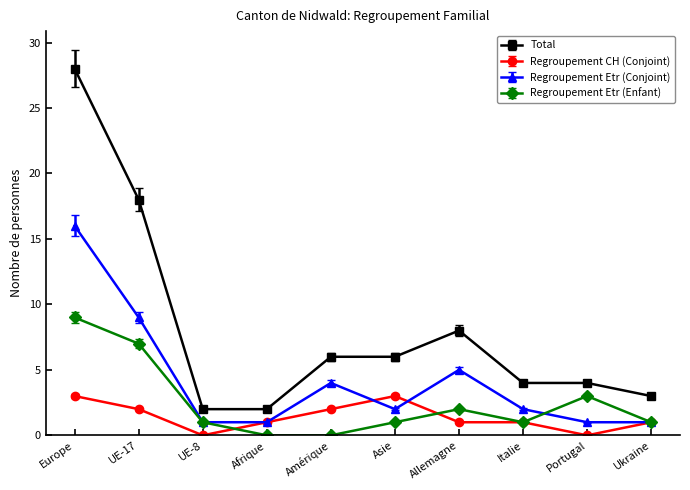

True or false: Total and Regroupement Etr (Enfant) cross at least once.

False